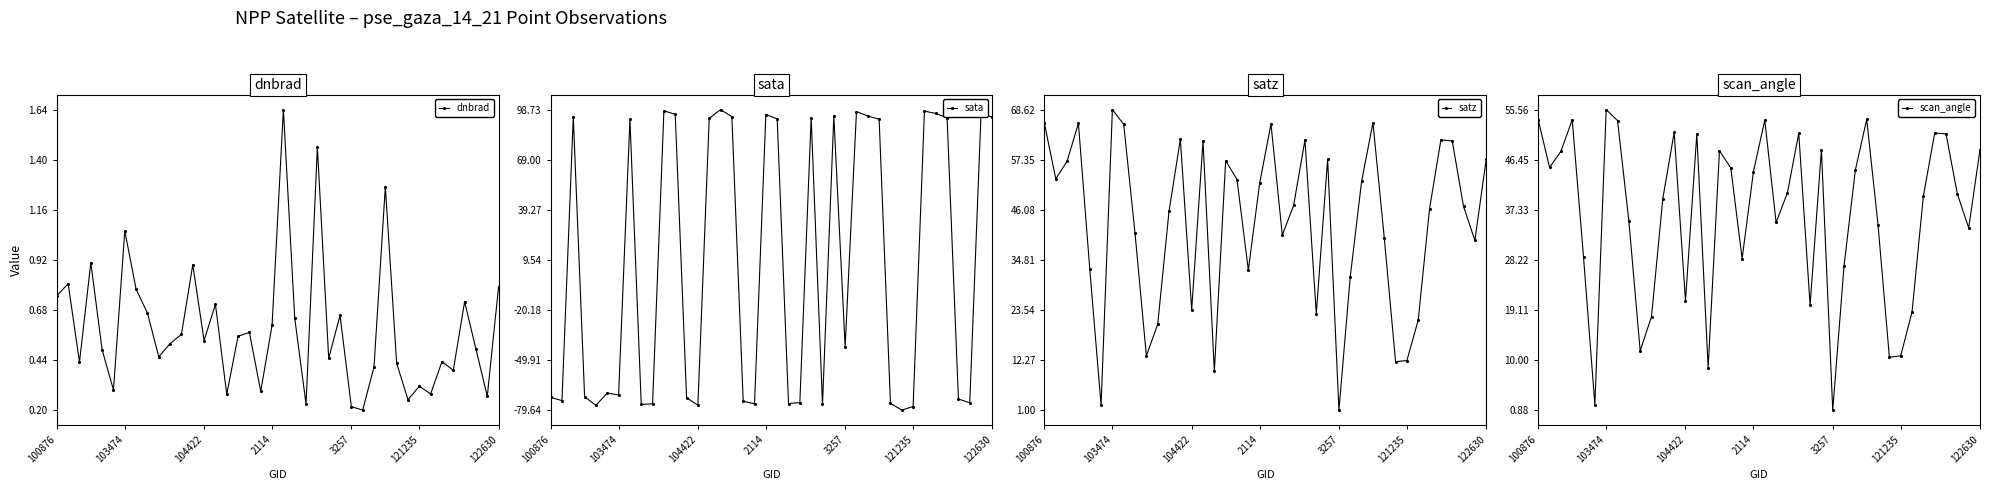

What is the difference between the second highest and minimum values in the sata series?

177.6